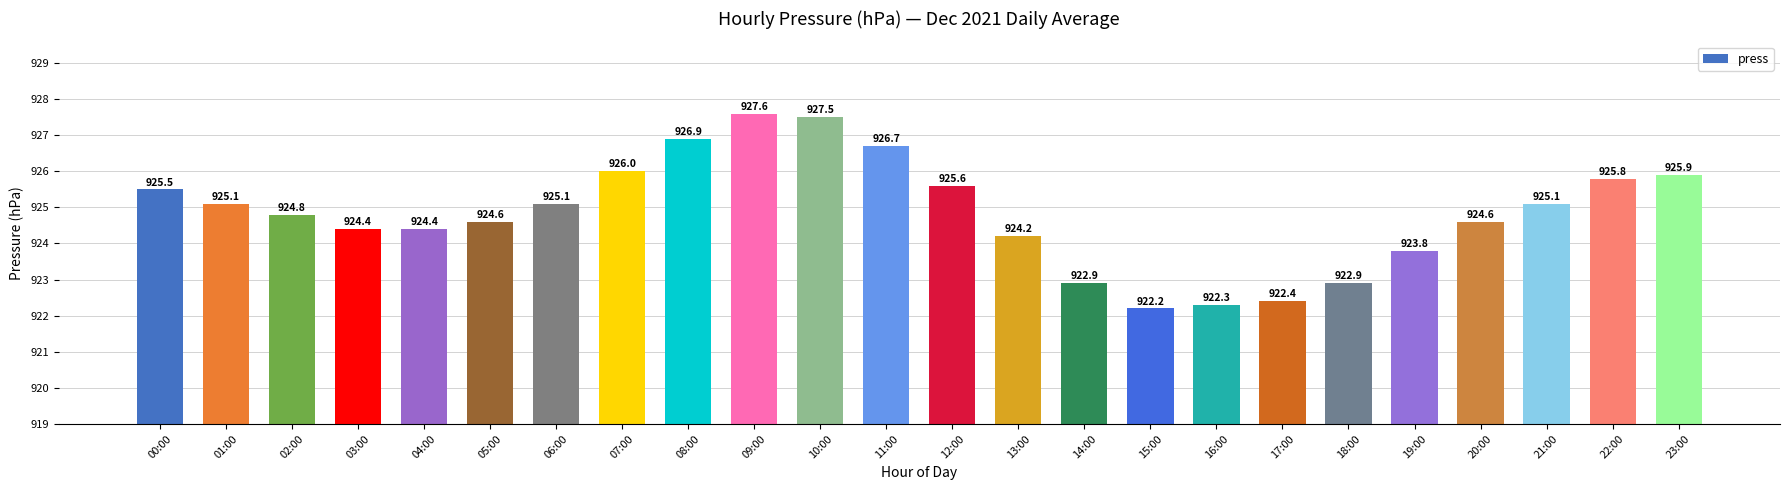

What is the change in value from 17:00 to 19:00?

+1.4